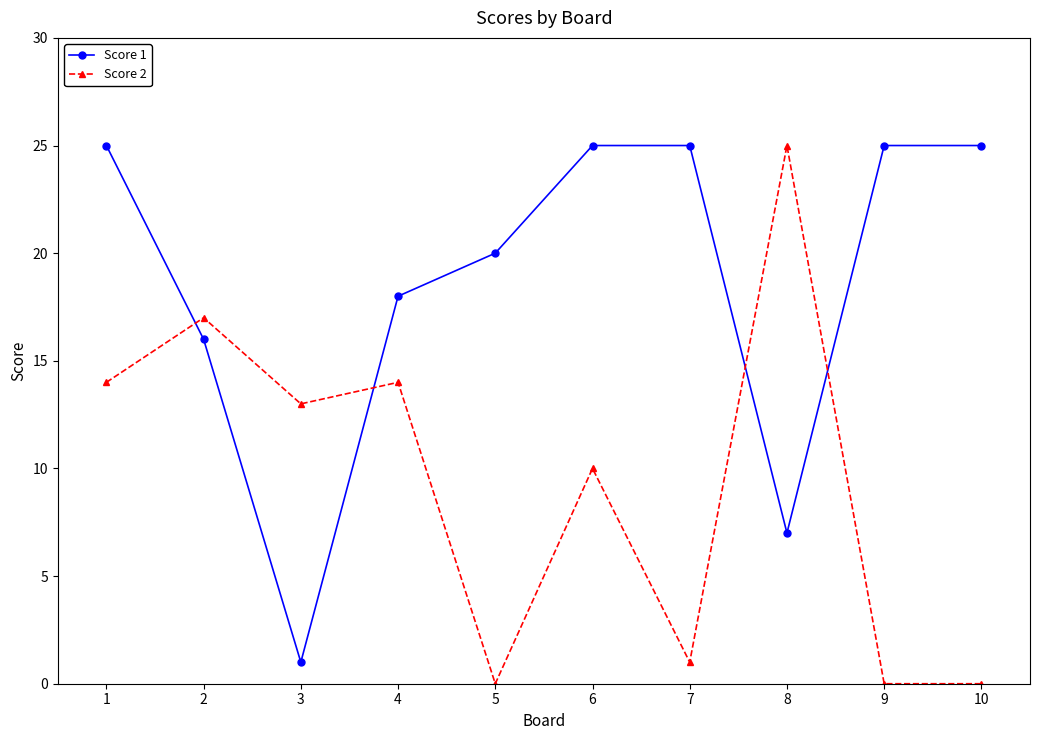

Reading left to right, extract all data points from this chart.

Score 1: 25	16	1	18	20	25	25	7	25	25
Score 2: 14	17	13	14	0	10	1	25	0	0